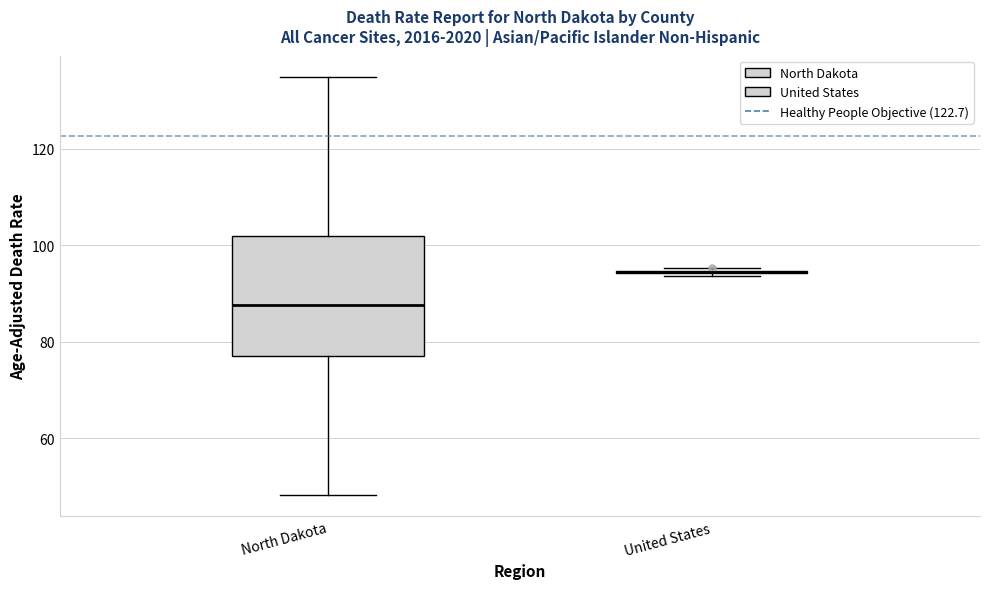

Reading left to right, transcribe this box plot: for each box, give where its median line is, the range the box spans, and where its two whiskers end, as read against the y-axis. The values are not printed on the chart, so give them approximately, as read against the axis.

North Dakota: median 88, box 78 to 102, whiskers 48 to 134
United States: box collapsed to a line at 94, whiskers 94 to 96